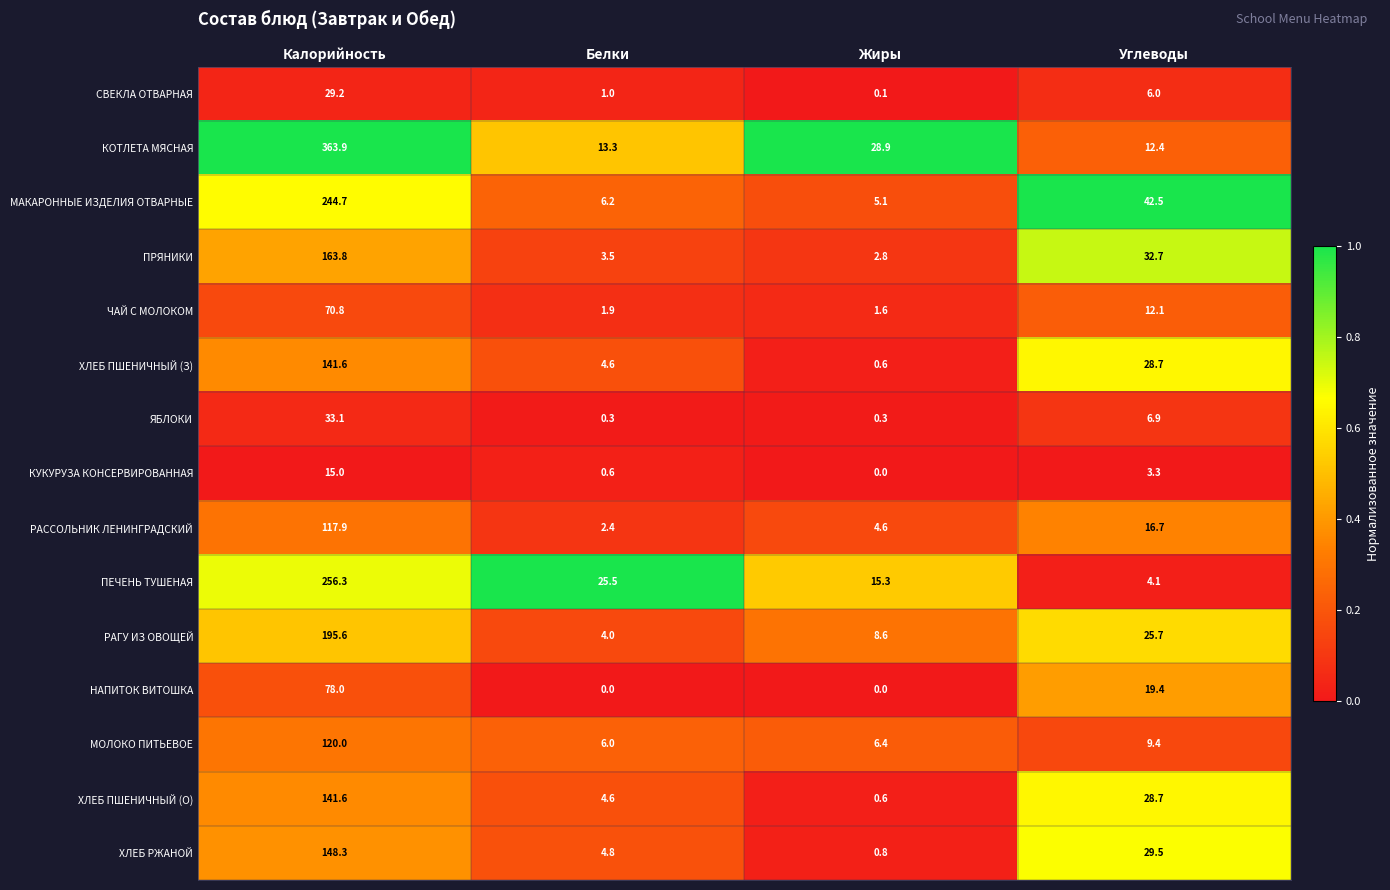

The ПРЯНИКИ series shows 4.7 at Жиры. True or false?

False